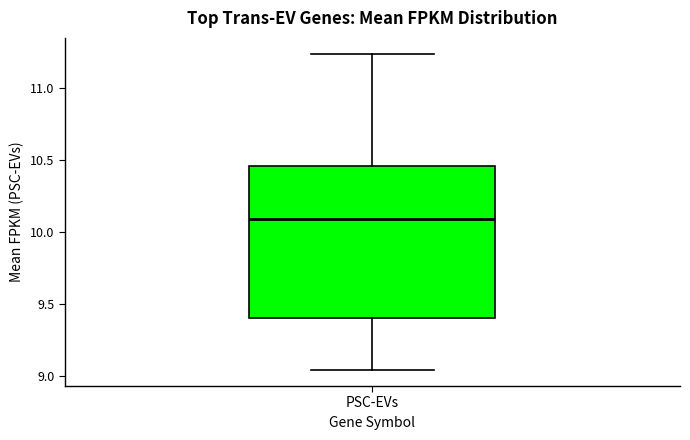

Transcribe this box plot: give where the median line is, the range the box spans, and where the two whiskers end, as read against the y-axis. The values are not printed on the chart, so give them approximately, as read against the axis.

median 10.10, box 9.40 to 10.45, whiskers 9.05 to 11.25